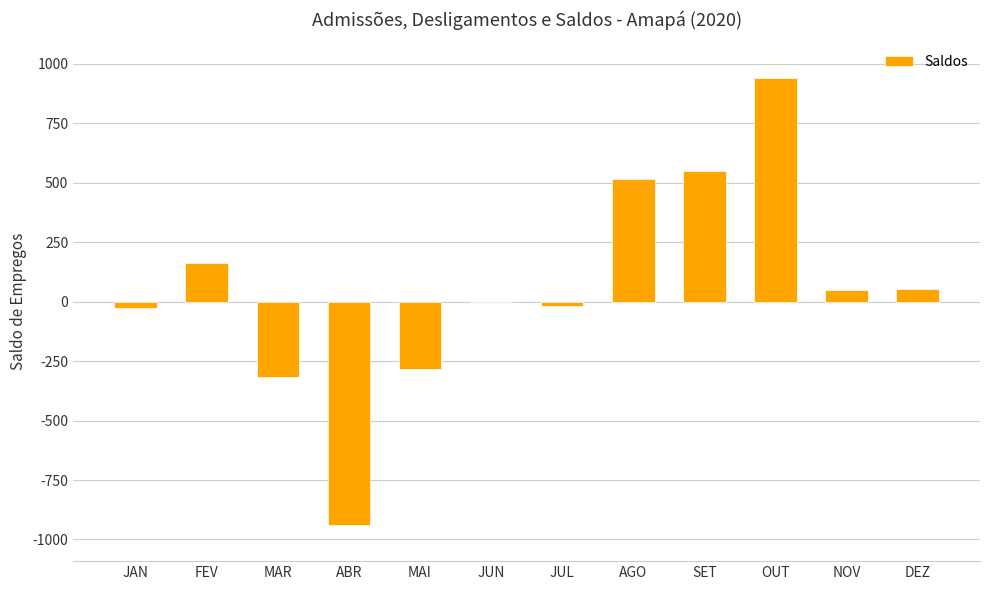

Where is the data nearest to the value 0?

JUN